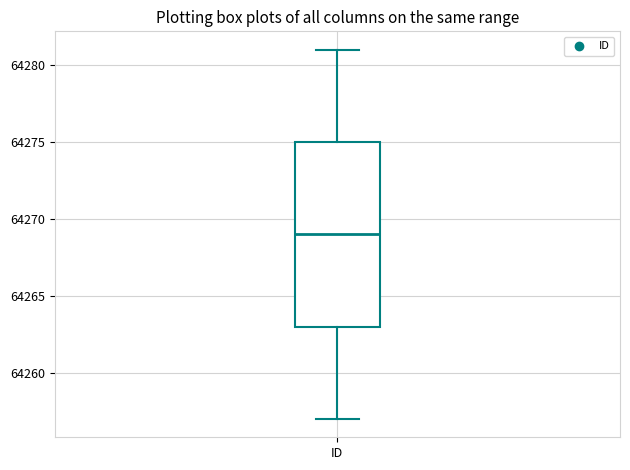

Read this box plot against the y-axis: the position of the median line, the range covered by the box, and the ends of both whiskers. The values are not printed on the chart, so give them approximately, as read against the axis.

median 64269, box 64263 to 64275, whiskers 64257 to 64281